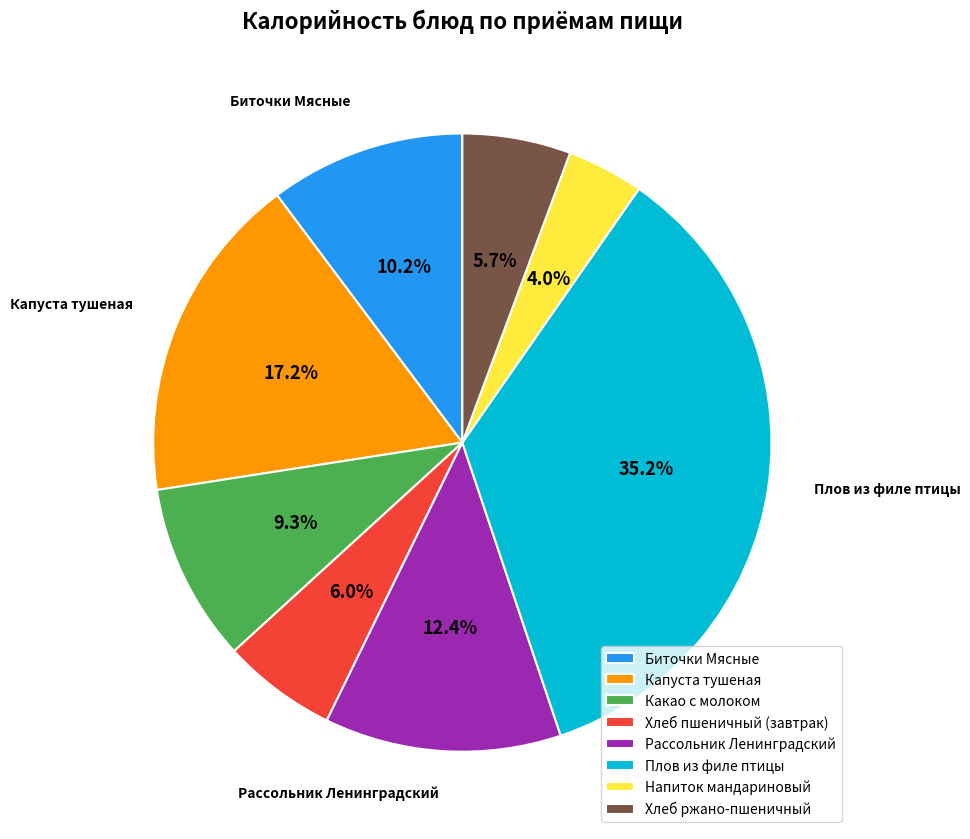

Does Капуста тушеная represent more than half of the total?

No